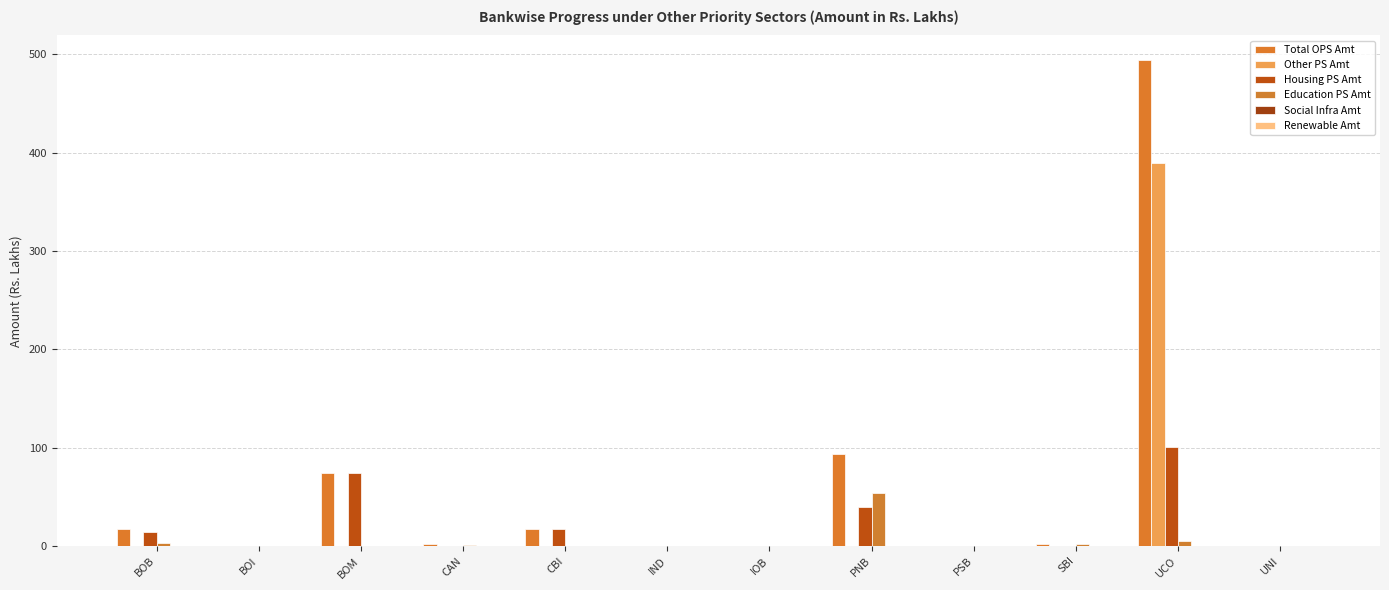

What is the average value of the Other PS Amt series?

32.5